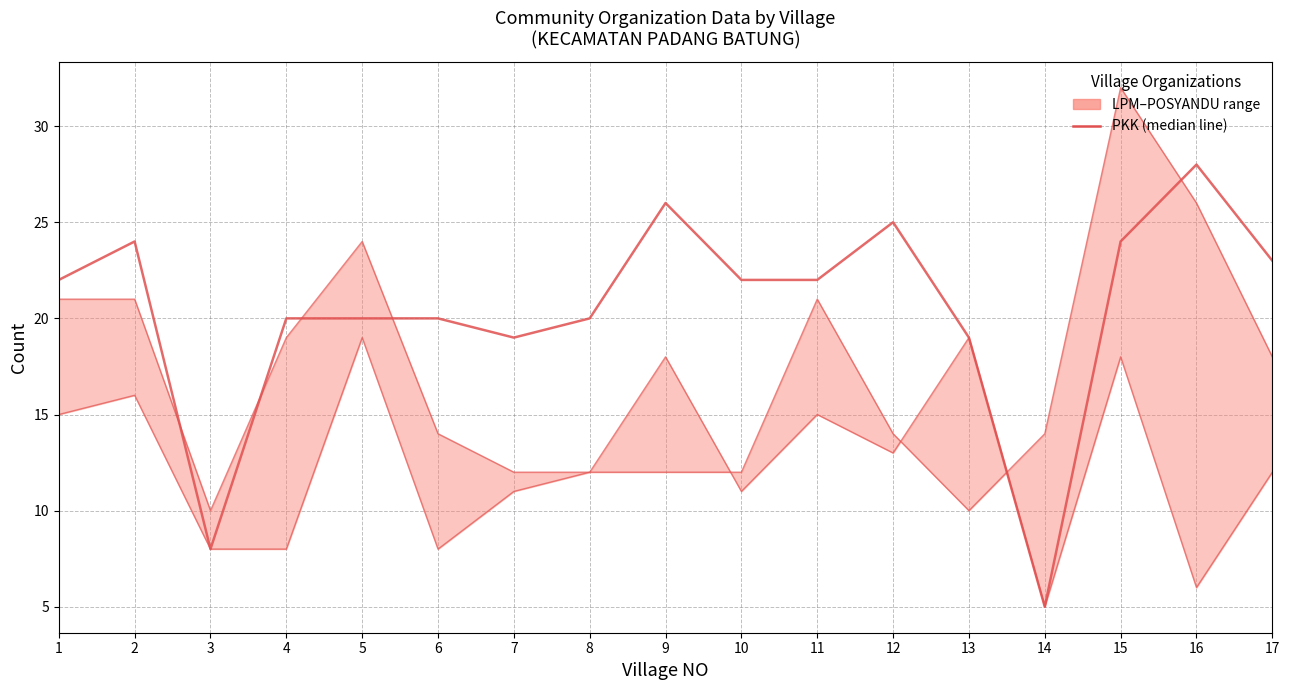

Reading left to right, list all the values displayed in this chart.

PKK (median): 1=22	2=24	3=8	4=20	5=20	6=20	7=19	8=20	9=26	10=22	11=22	12=25	13=19	14=5	15=24	16=28	17=23
LPM (lower bound): 1=15	2=16	3=8	4=8	5=19	6=8	7=11	8=12	9=18	10=11	11=15	12=13	13=19	14=5	15=18	16=6	17=12
POSYANDU (upper bound): 1=21	2=21	3=10	4=19	5=24	6=14	7=12	8=12	9=12	10=12	11=21	12=14	13=10	14=14	15=32	16=26	17=18